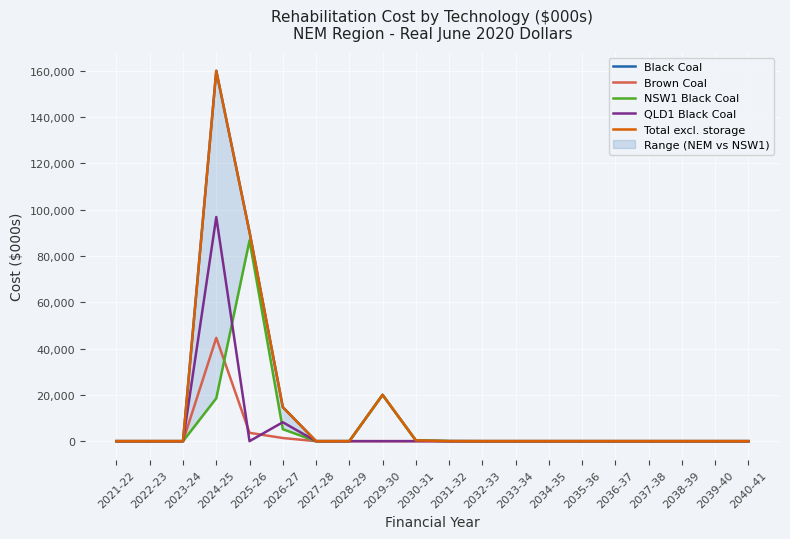

Which category has the lowest value in the QLD1 Black Coal series?

2021-22